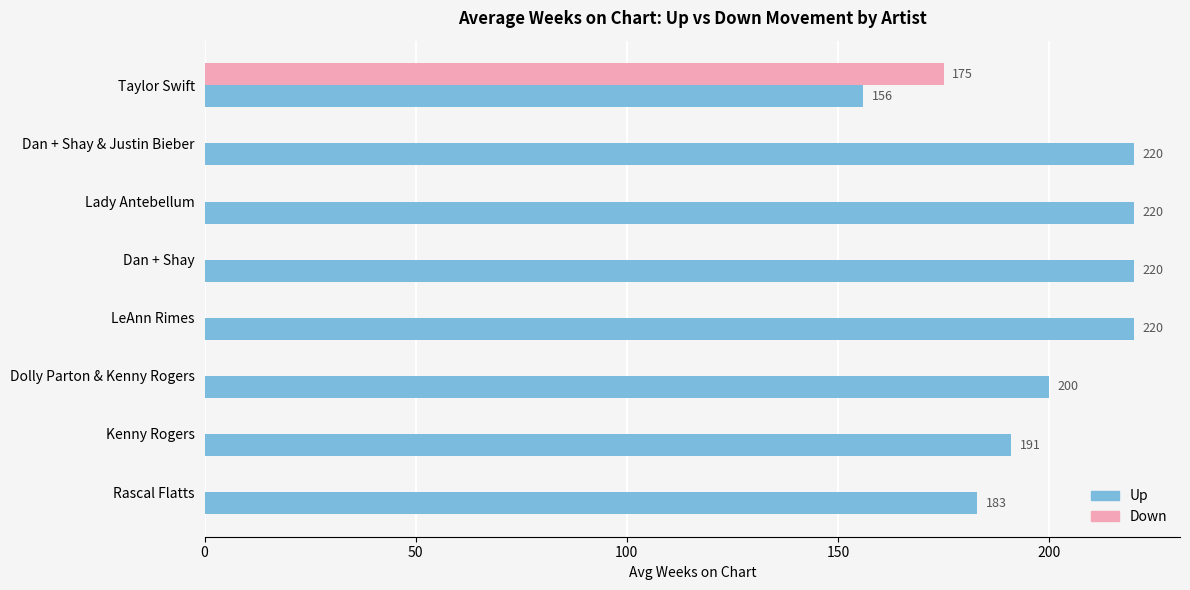

Between Lady Antebellum and Rascal Flatts, which series saw the biggest shift?

Up